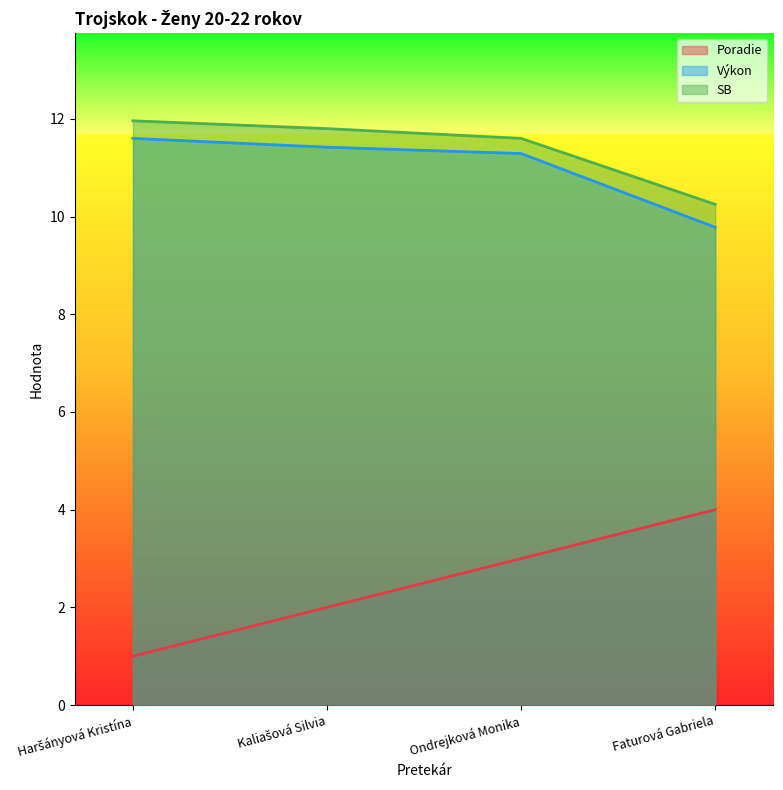

What is the minimum value for Výkon?

9.8